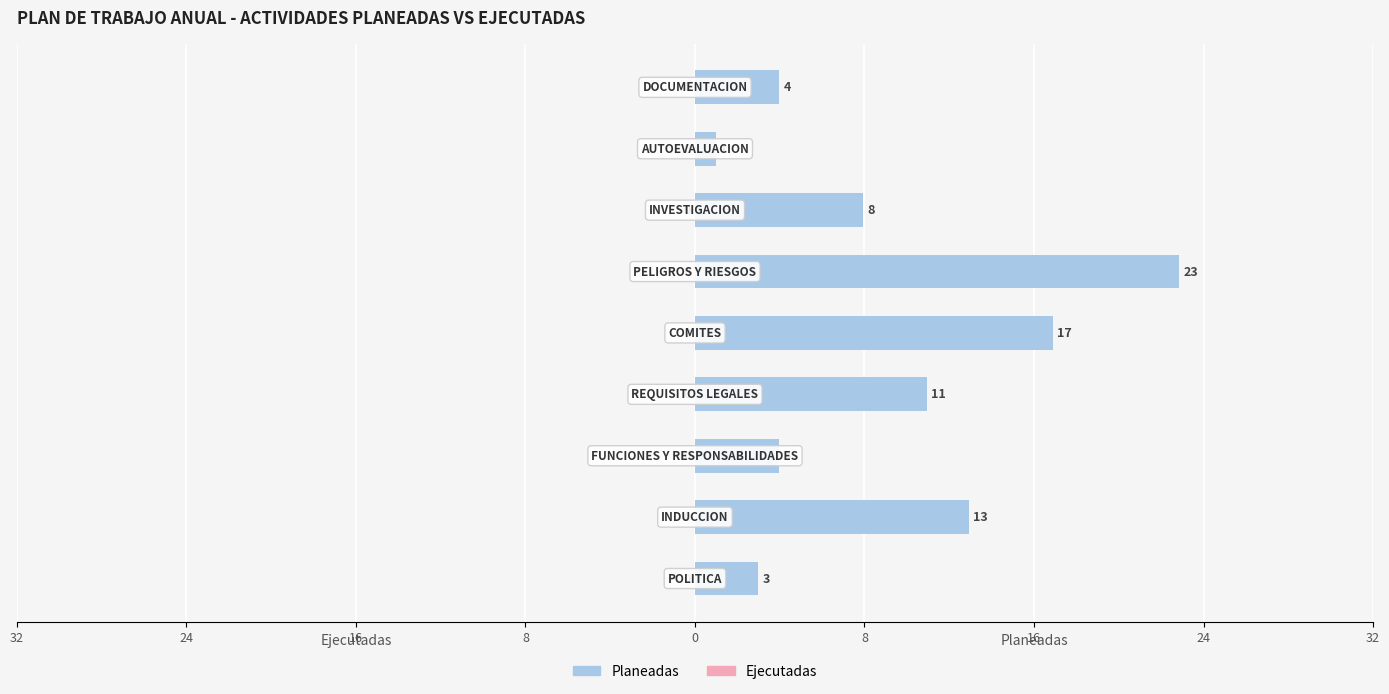

Does the chart contain any negative values?

No